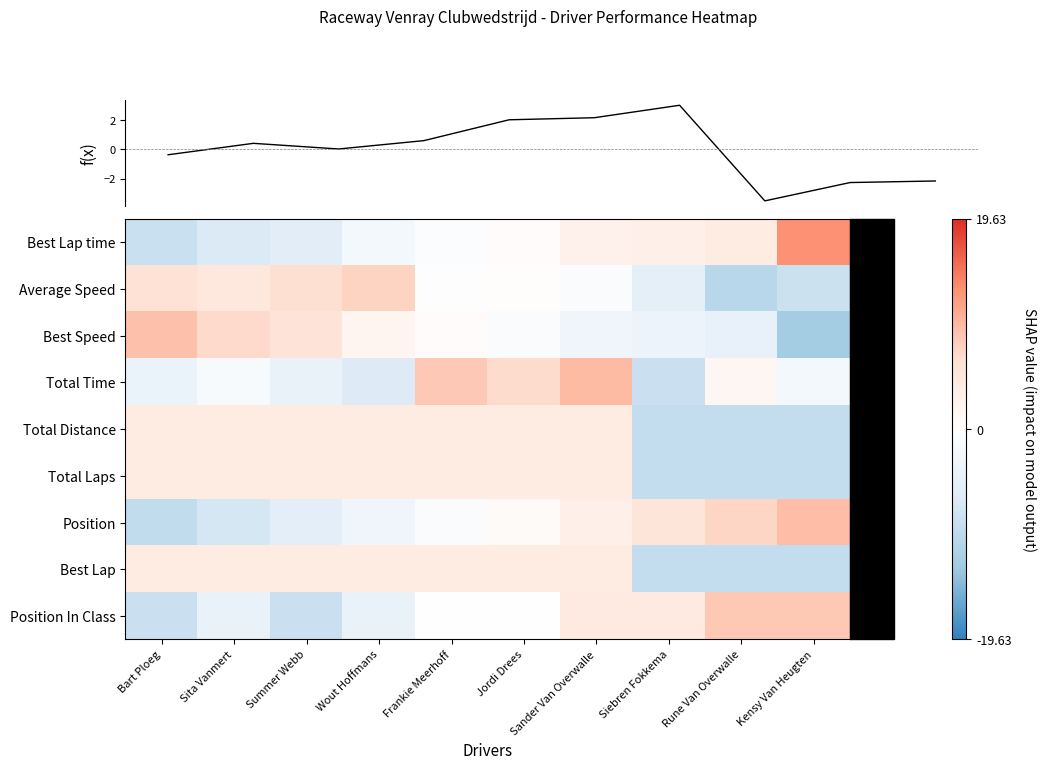

What is the approximate value of Best Lap at Sita Vanmert?

3.9